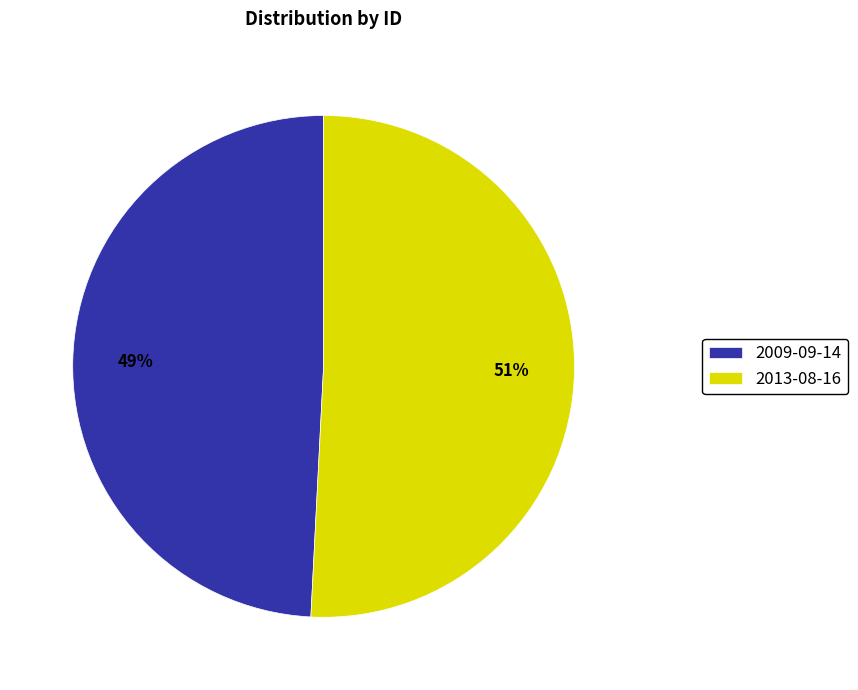

How many segments does this pie chart have?

2